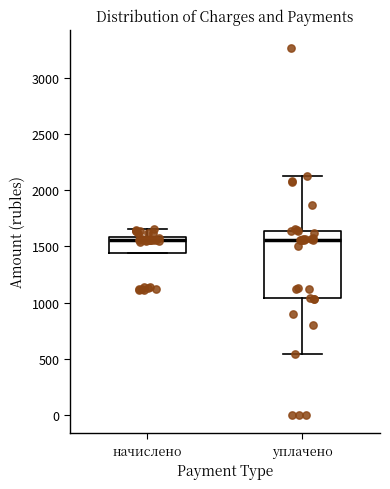

Reading left to right, transcribe this box plot: for each box, give where its median line is, the range the box spans, and where its two whiskers end, as read against the y-axis. The values are not printed on the chart, so give them approximately, as read against the axis.

начислено: median 1550, box 1450 to 1600, whiskers 1450 to 1650
уплачено: median 1550, box 1050 to 1650, whiskers 550 to 2150